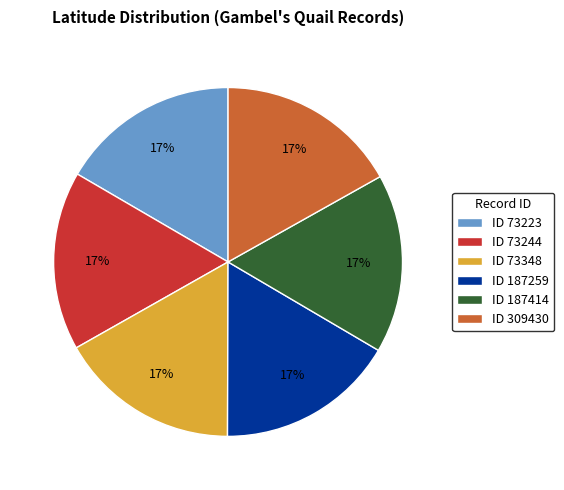

Is the sum of ID 187414 and ID 187259 greater than half?

No